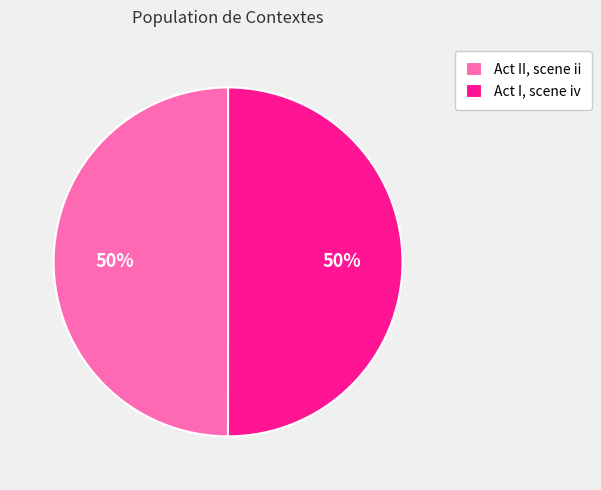

Is it true that Act I, scene iv is 50% of the pie?

True